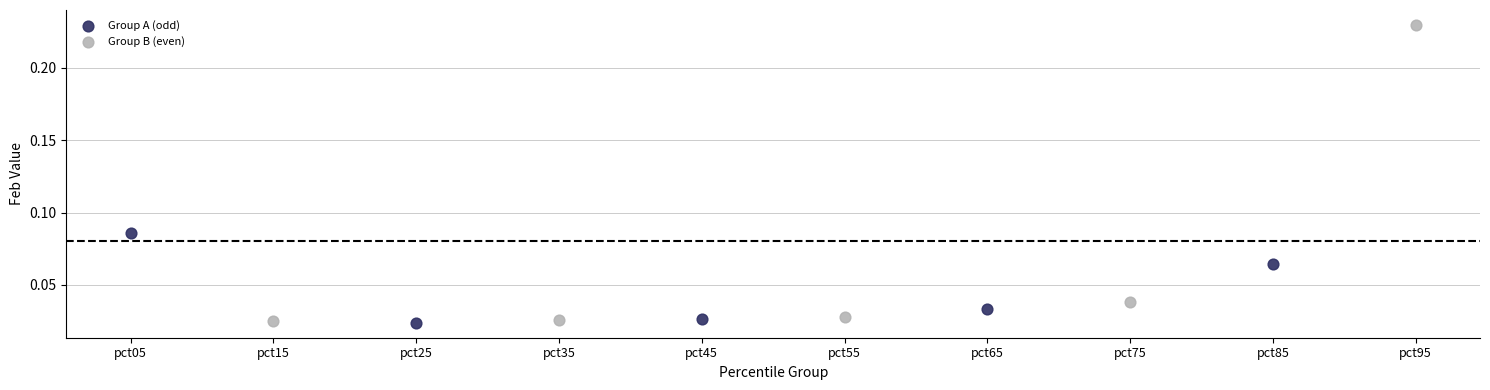

Which series reaches the maximum Y coordinate?

Group B (even)